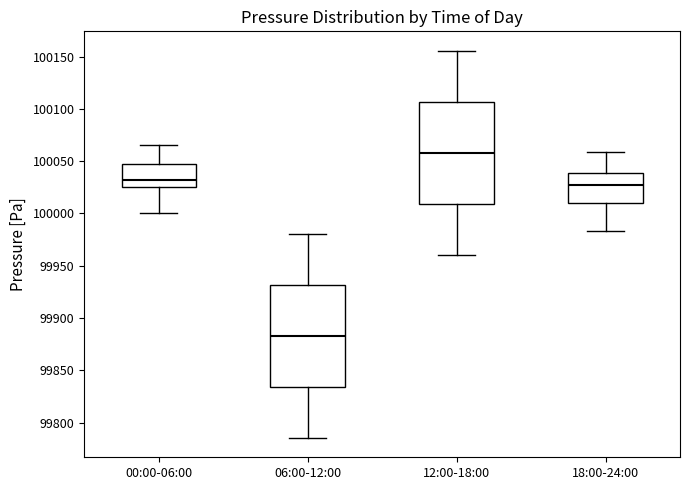

Reading left to right, transcribe this box plot: for each box, give where its median line is, the range the box spans, and where its two whiskers end, as read against the y-axis. The values are not printed on the chart, so give them approximately, as read against the axis.

00:00-06:00: median 100030, box 100025 to 100045, whiskers 100000 to 100065
06:00-12:00: median 99885, box 99835 to 99930, whiskers 99785 to 99980
12:00-18:00: median 100060, box 100010 to 100105, whiskers 99960 to 100155
18:00-24:00: median 100025, box 100010 to 100040, whiskers 99985 to 100060